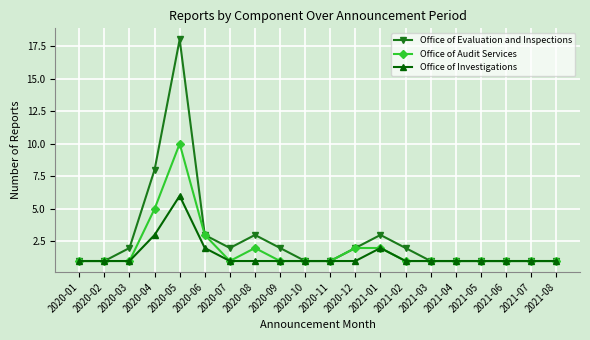

What is the approximate value of Office of Audit Services at 2020-07?

1